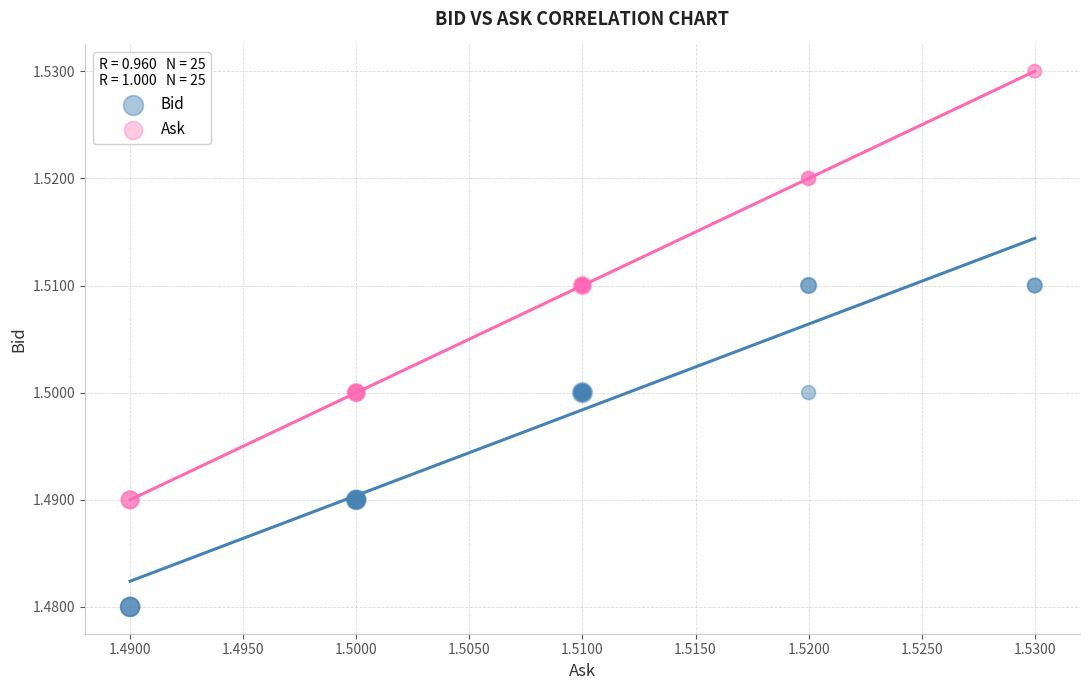

Which series contains the highest Y value?

Ask